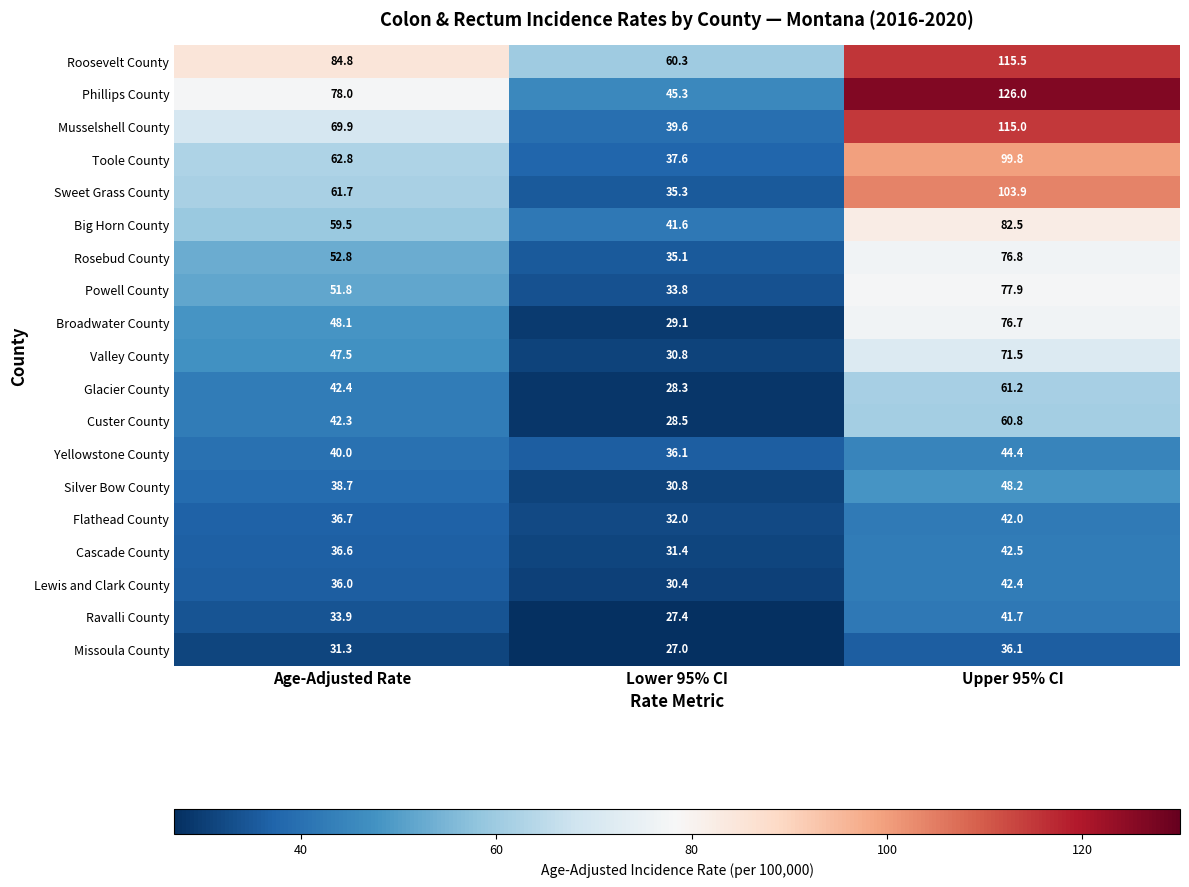

At how many categories does at least one series exceed 97?

1